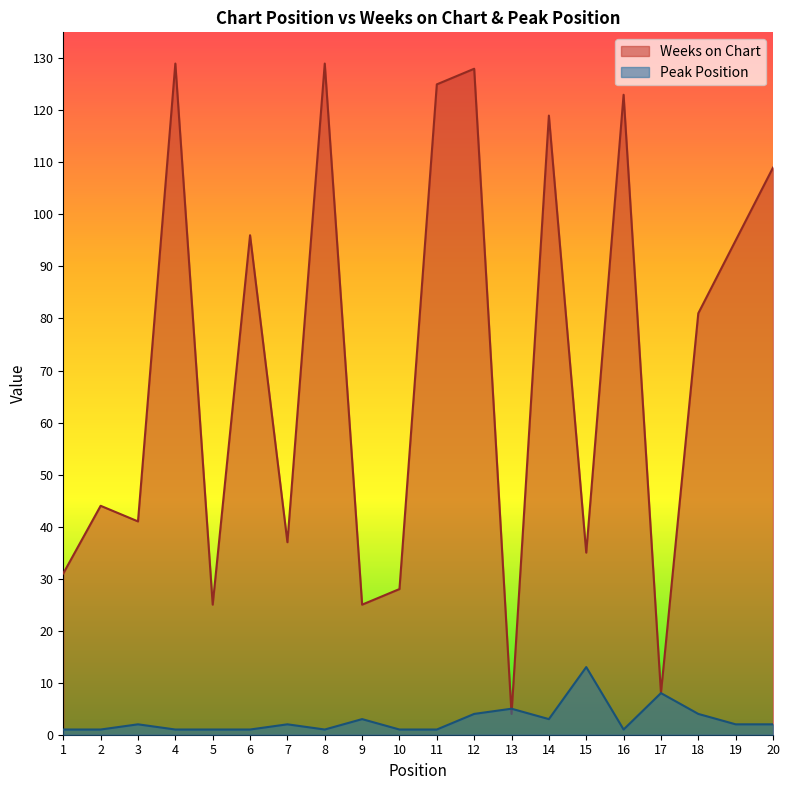

How many categories are shown in the chart?

20